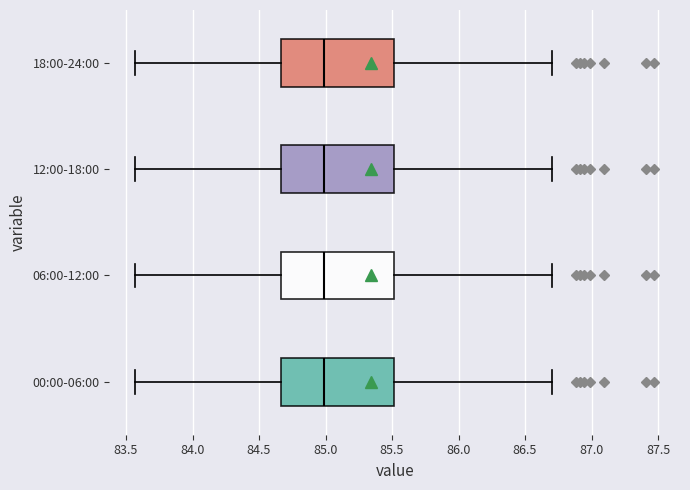

Where does the right whisker of the box for 18:00-24:00 end on the x-axis? The values are not printed on the chart, so give them approximately, as read against the axis.

86.70